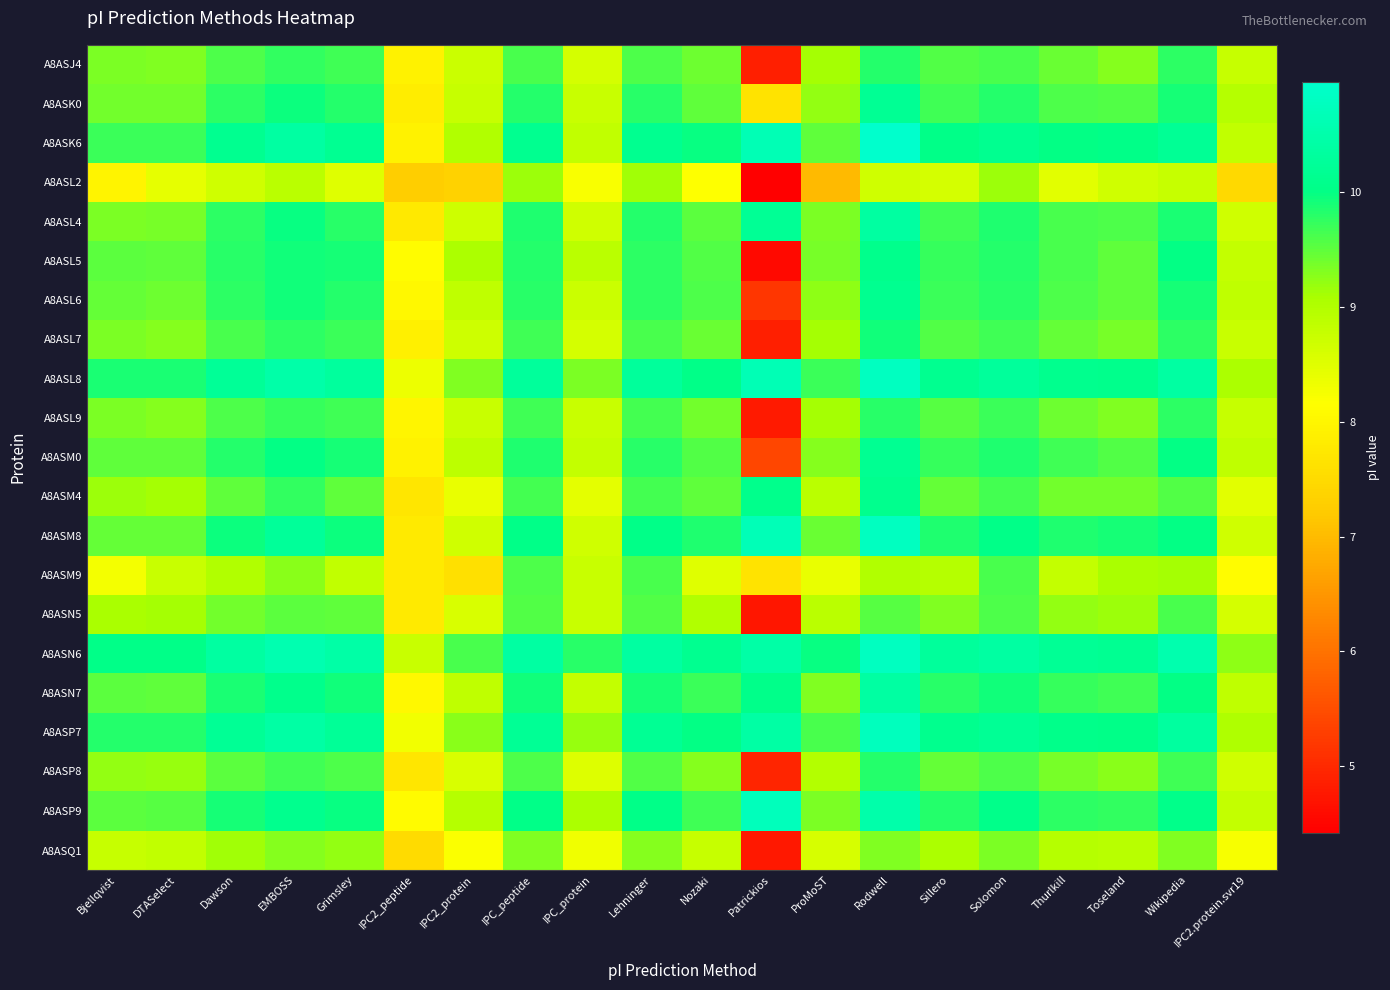

Rank the series at Sillero from lowest to highest value.

A8ASL2, A8ASM9, A8ASQ1, A8ASN5, A8ASP8, A8ASM4, A8ASL9, A8ASJ4, A8ASL7, A8ASL4, A8ASK0, A8ASL6, A8ASL5, A8ASM0, A8ASN7, A8ASP9, A8ASM8, A8ASK6, A8ASP7, A8ASL8, A8ASN6